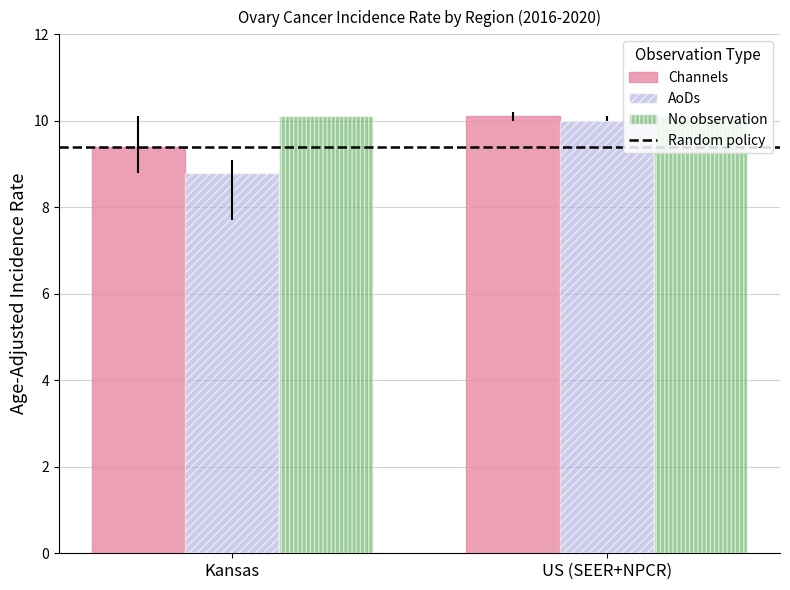

The No observation series shows 10.1 at Kansas. True or false?

True